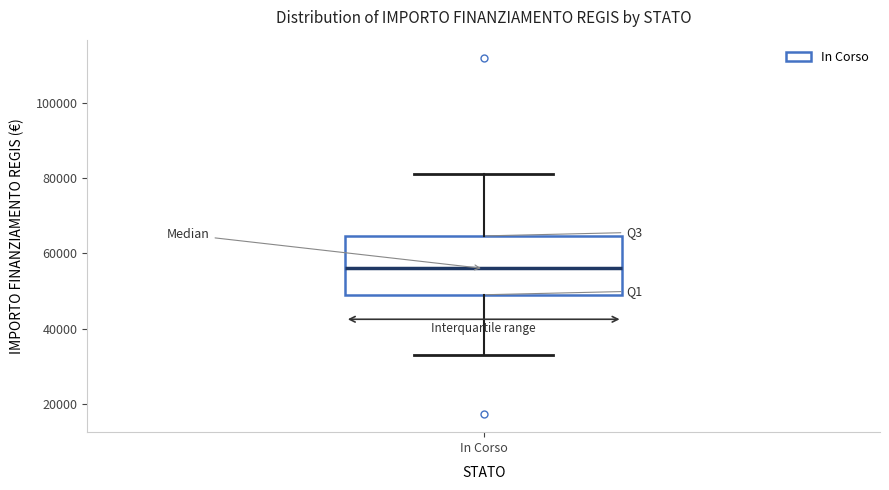

Transcribe this box plot: give where the median line is, the range the box spans, and where the two whiskers end, as read against the y-axis. The values are not printed on the chart, so give them approximately, as read against the axis.

median 56000, box 50000 to 64000, whiskers 32000 to 80000